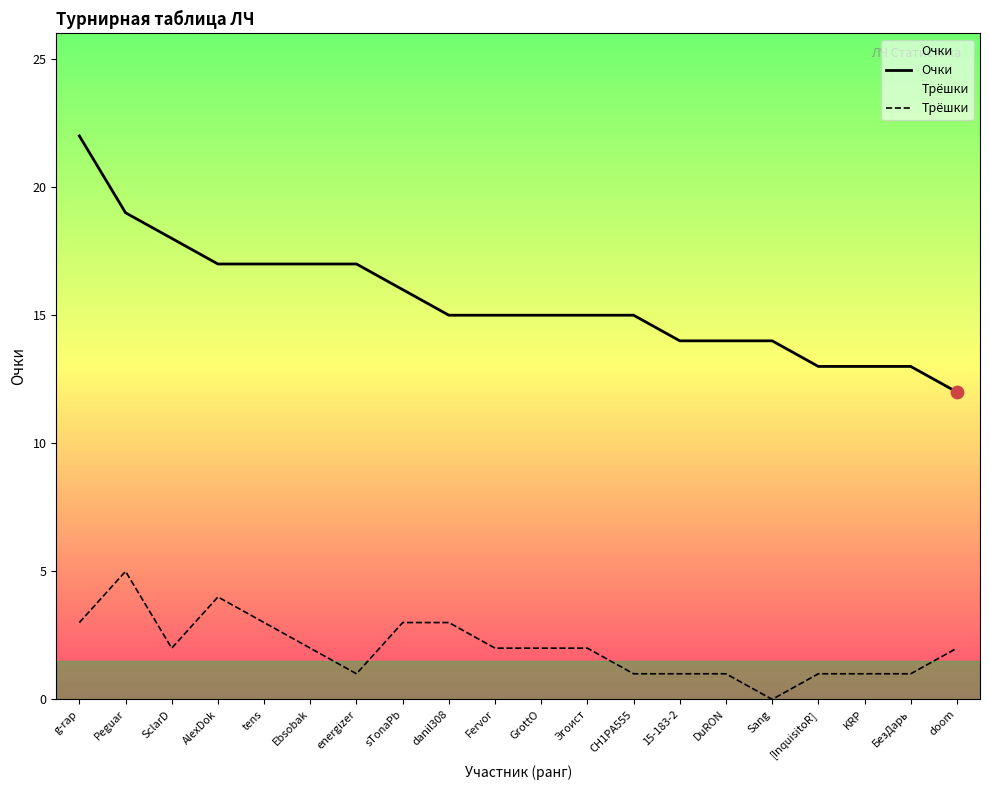

Which series has the widest spread of Y values?

Очки